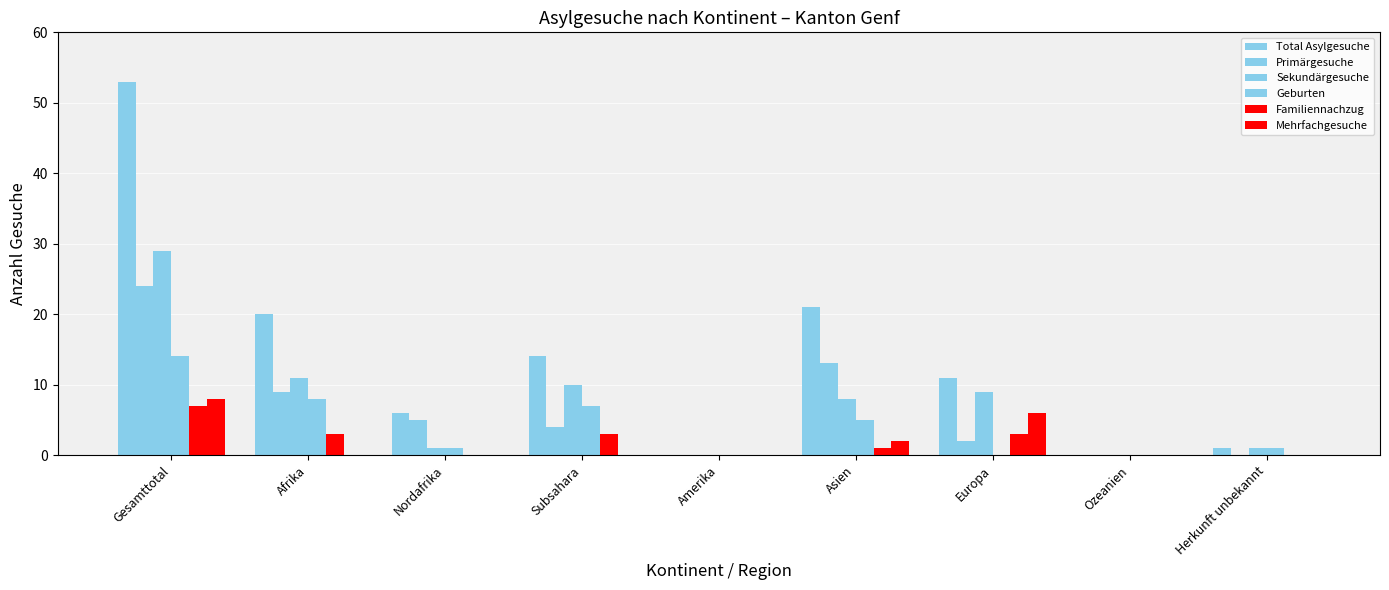

Is it true that Primärgesuche equals 0 at Ozeanien?

True